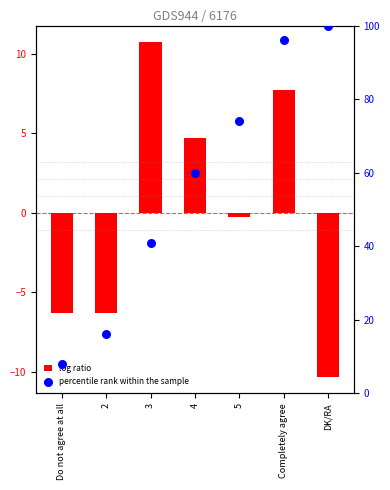

What are all the series names shown in the legend?

log ratio, percentile rank within the sample